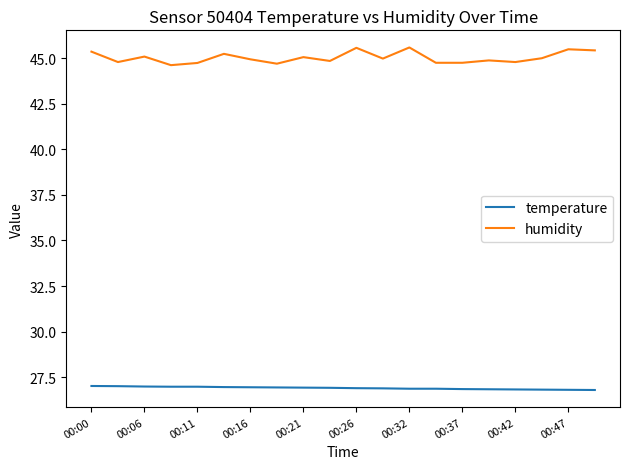

Rank the series by their maximum value, from highest to lowest.

humidity, temperature